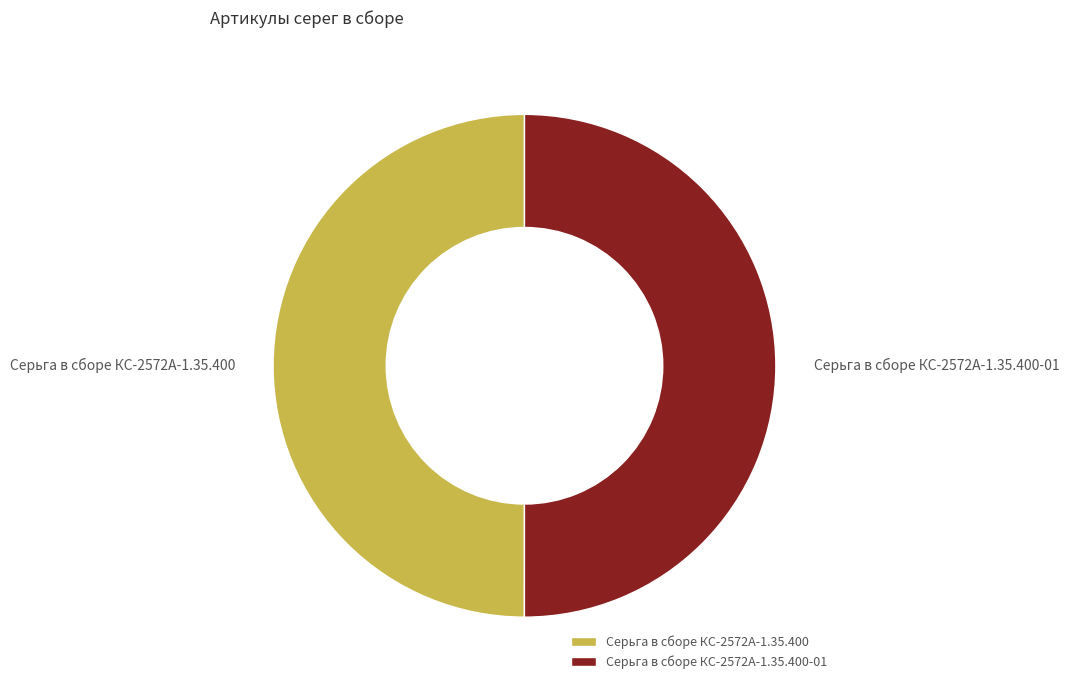

What is the ratio of the value at Серьга в сборе КС-2572А-1.35.400-01 to the value at Серьга в сборе КС-2572А-1.35.400?

1.0